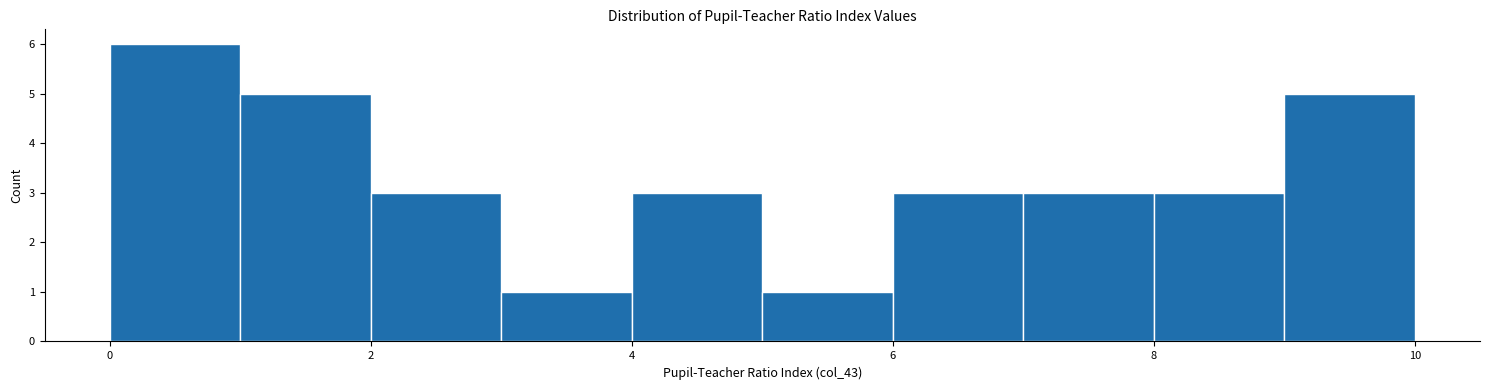

Over which range of the x-axis is the bar tallest?

0 to 1